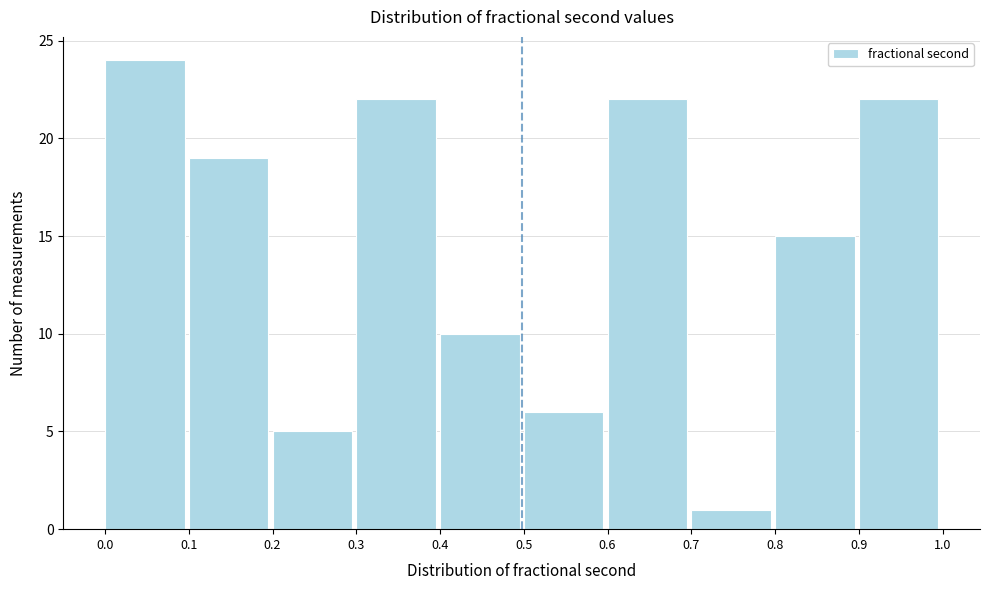

Reading right to left, what are all the values shown in this chart?

22	15	1	22	6	10	22	5	19	24